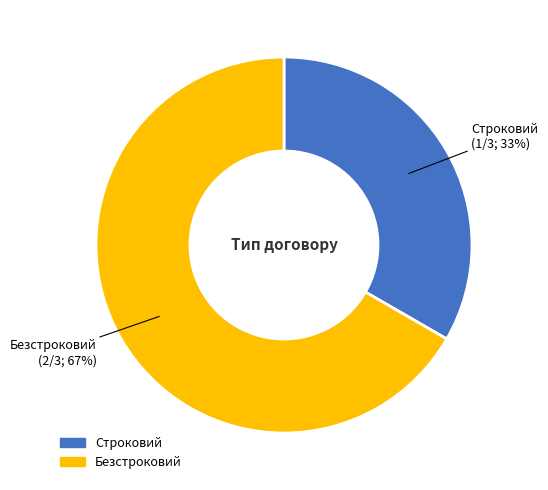

To the nearest percent, what percentage of the pie is Строковий?

33%